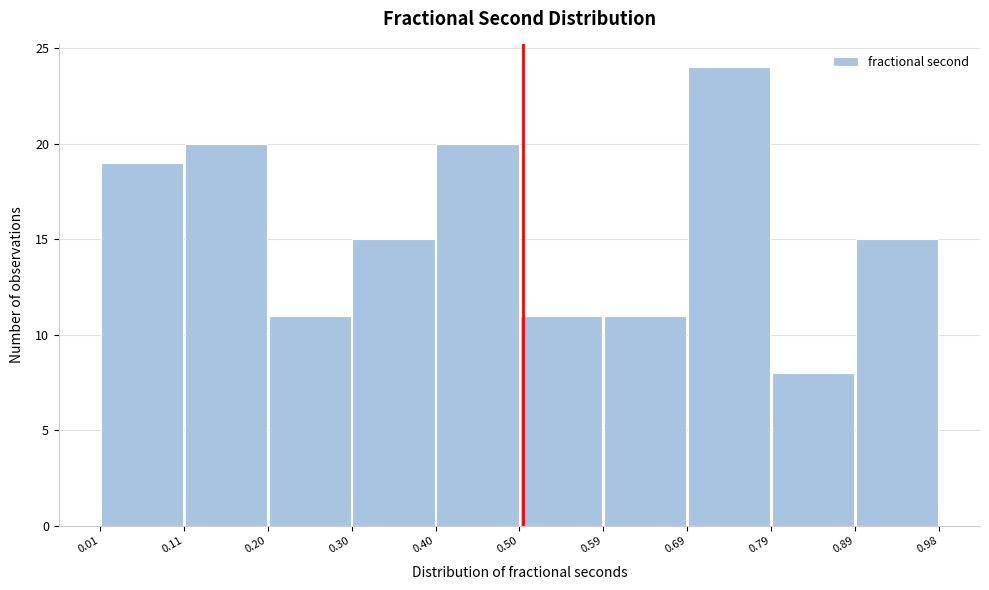

What is the height of the bar covering 0.69 to 0.79 on the x-axis? The values are not printed on the chart, so give them approximately, as read against the axis.

24